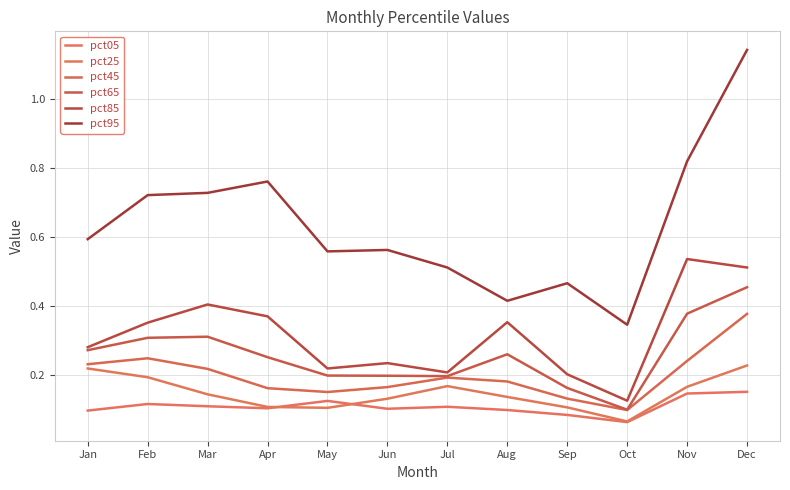

Reading left to right, extract all data points from this chart.

pct05: 0.1	0.1	0.1	0.1	0.1	0.1	0.1	0.1	0.1	0.1	0.1	0.2
pct25: 0.2	0.2	0.1	0.1	0.1	0.1	0.2	0.1	0.1	0.1	0.2	0.2
pct45: 0.2	0.2	0.2	0.2	0.2	0.2	0.2	0.2	0.1	0.1	0.2	0.4
pct65: 0.3	0.3	0.3	0.3	0.2	0.2	0.2	0.3	0.2	0.1	0.4	0.5
pct85: 0.3	0.4	0.4	0.4	0.2	0.2	0.2	0.4	0.2	0.1	0.5	0.5
pct95: 0.6	0.7	0.7	0.8	0.6	0.6	0.5	0.4	0.5	0.3	0.8	1.1